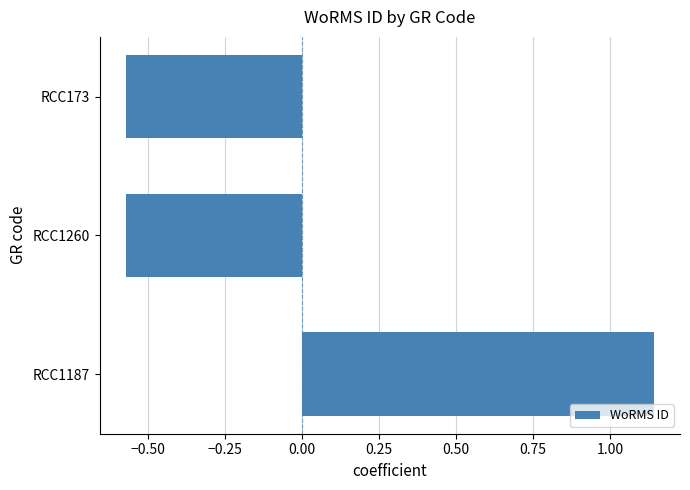

The value at RCC1187 is 0.4. True or false?

False